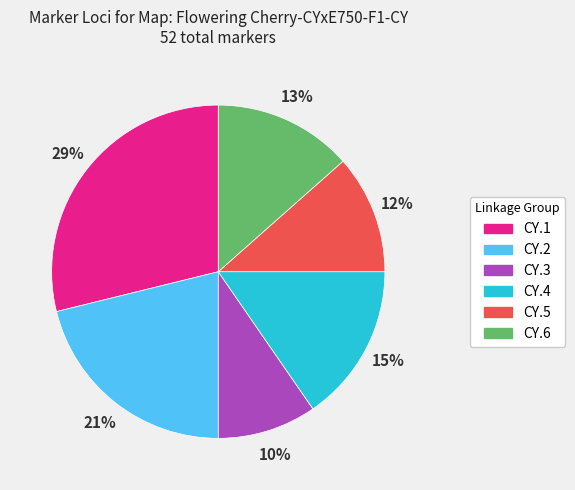

Which has a higher value, CY.4 or CY.5?

CY.4